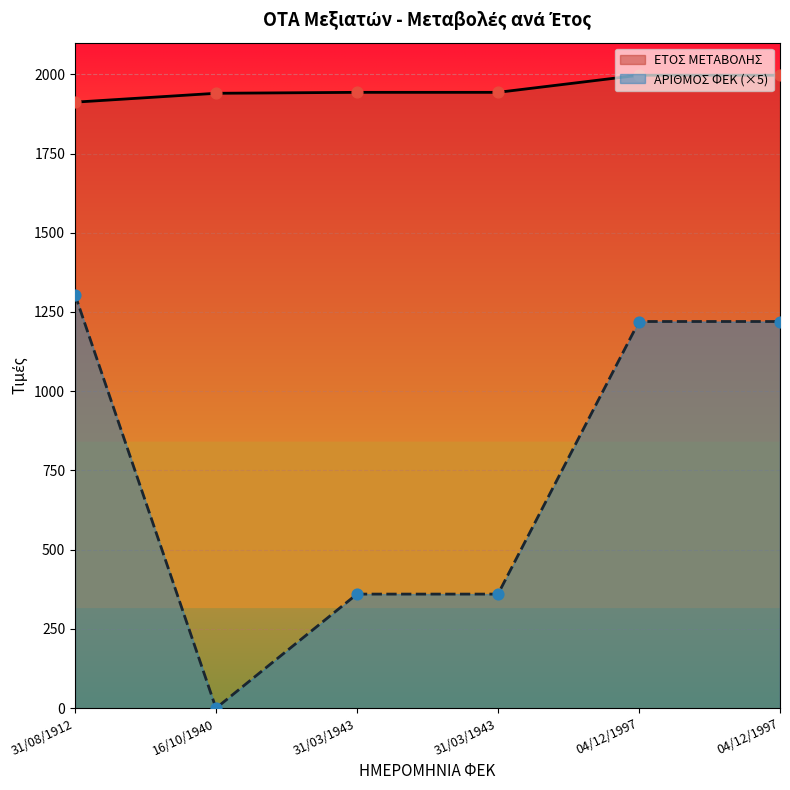

What is the total value across all series at 04/12/1997?

3217